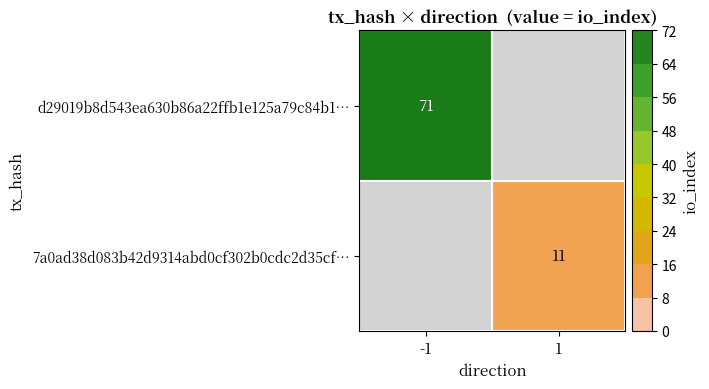

The 7a0ad38d083b42d9314abd0cf302b0cdc2d35cf… series shows 18 at 1. True or false?

False